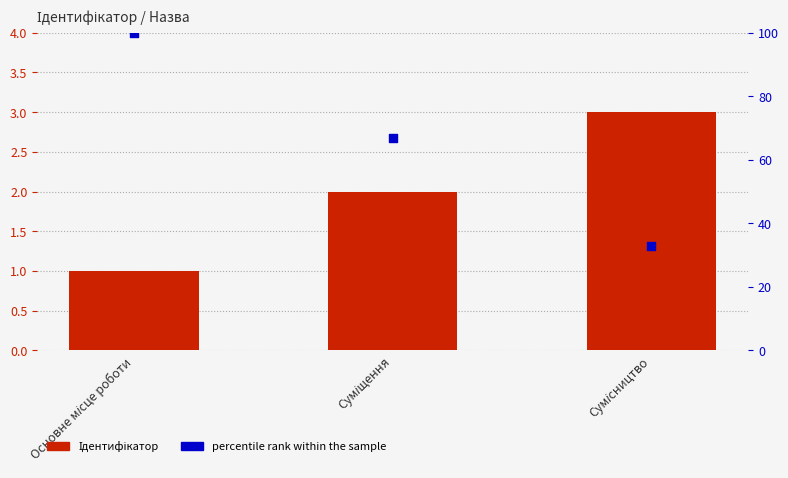

Is the value of percentile rank within the sample at Сумісництво greater than the value of Ідентифікатор at Суміщення?

Yes